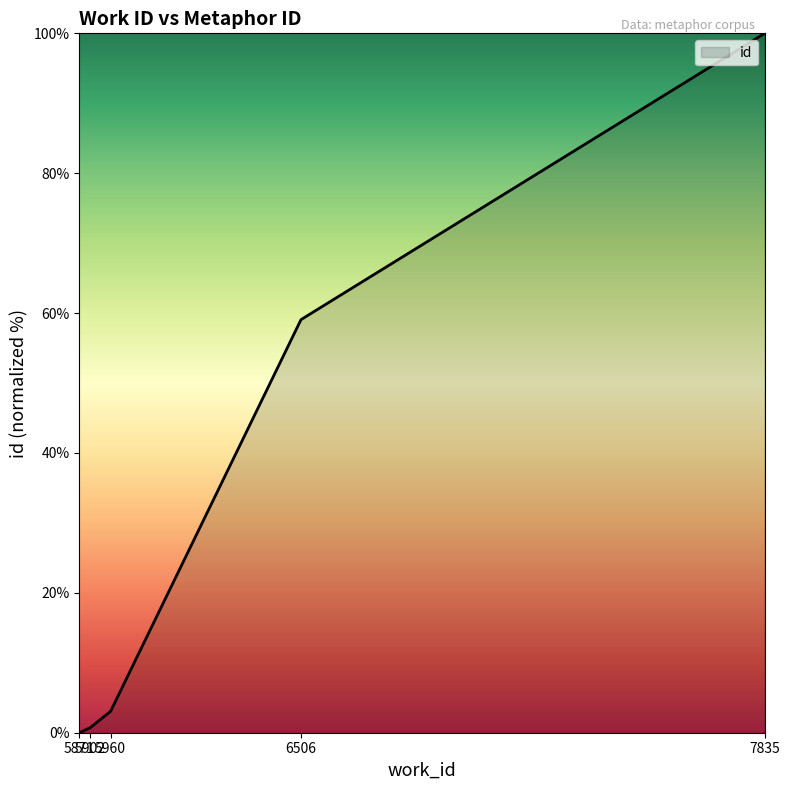

True or false: the data has more than 0 interior local peaks.

False